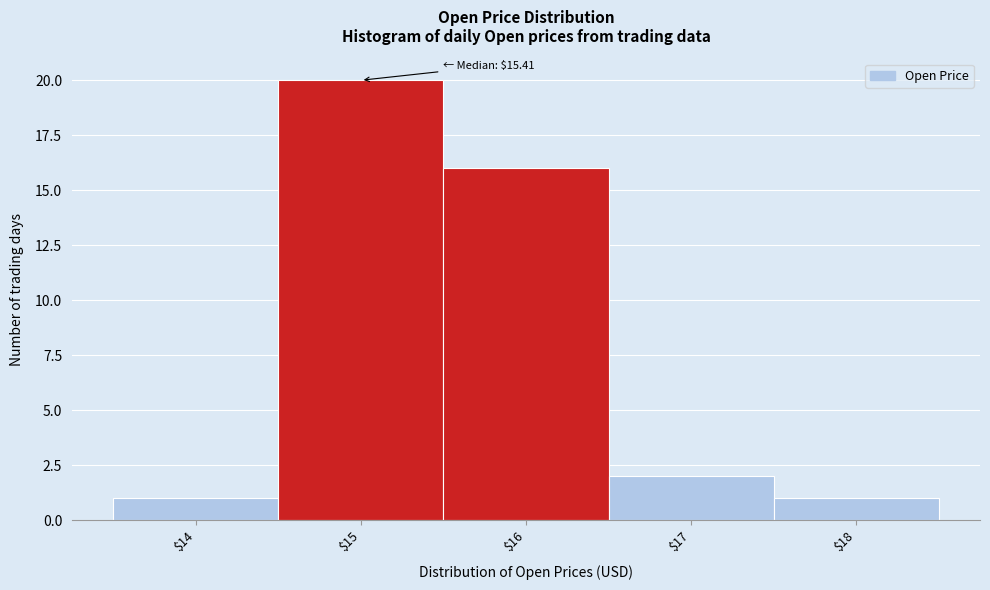

Which range on the x-axis has the tallest bar?

14.5 to 15.5